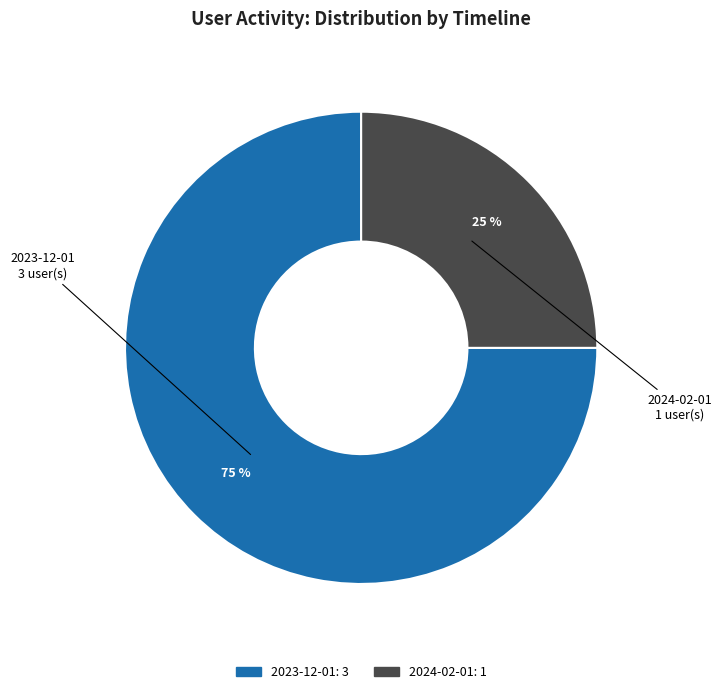

How many segments does this pie chart have?

2